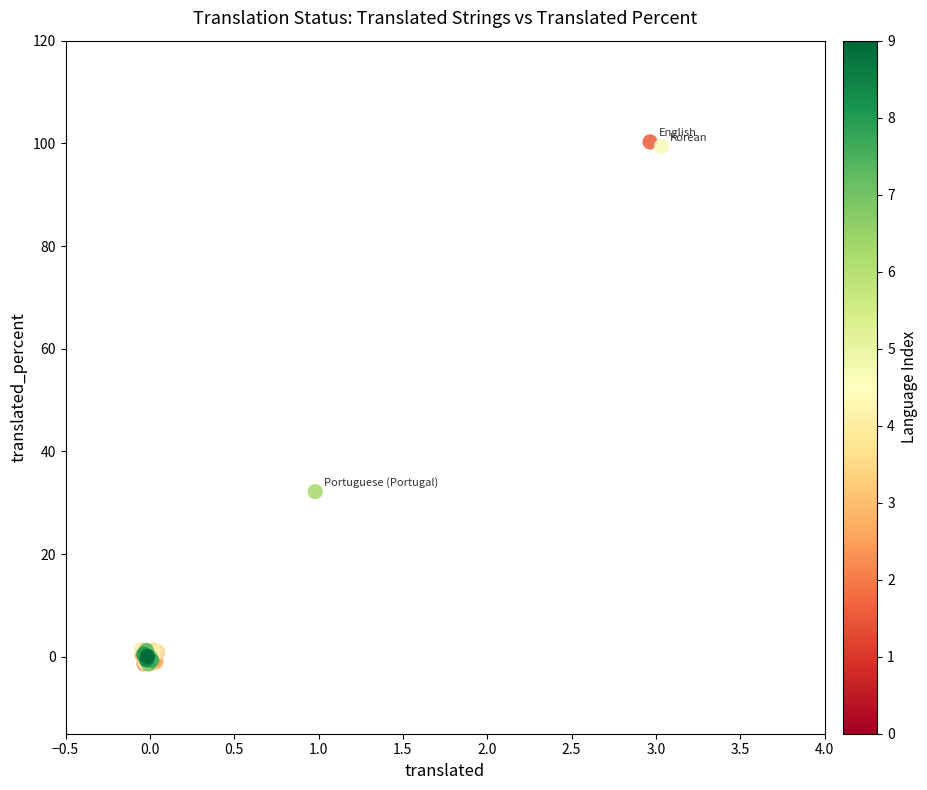

What Y value in the scatter plot is closest to 49?

32.2